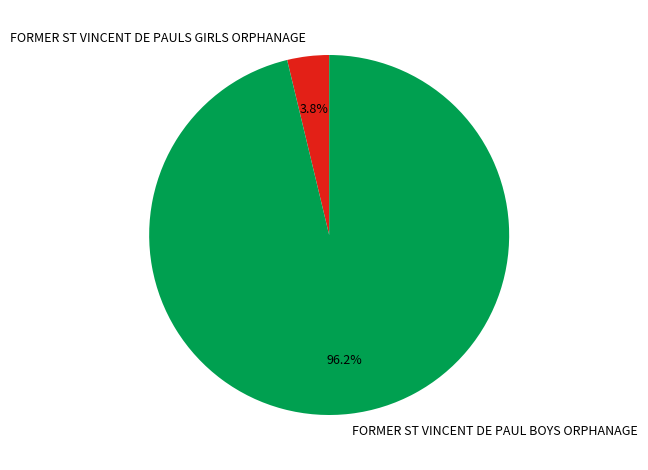

How many segments does this pie chart have?

2